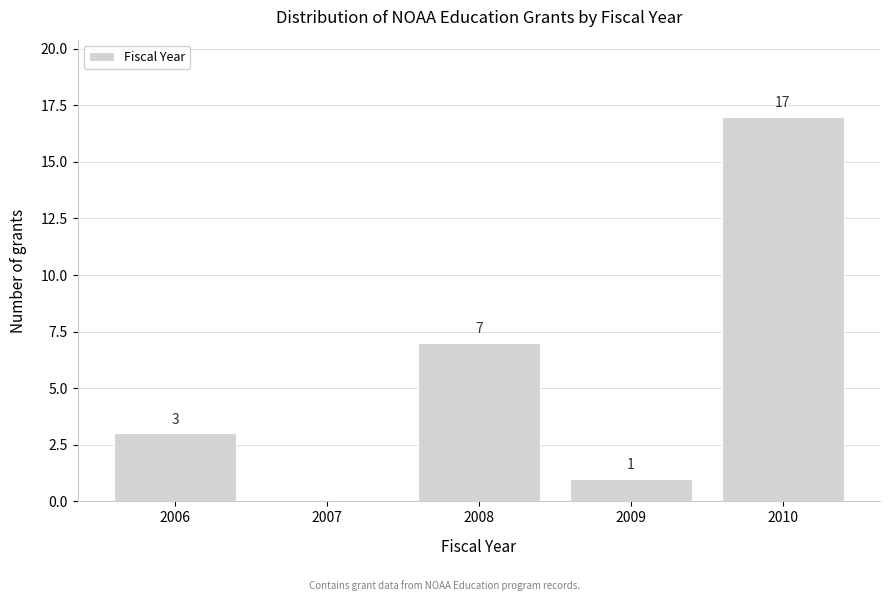

Reading left to right, list all the values displayed in this chart.

2006=3	2007=0	2008=7	2009=1	2010=17